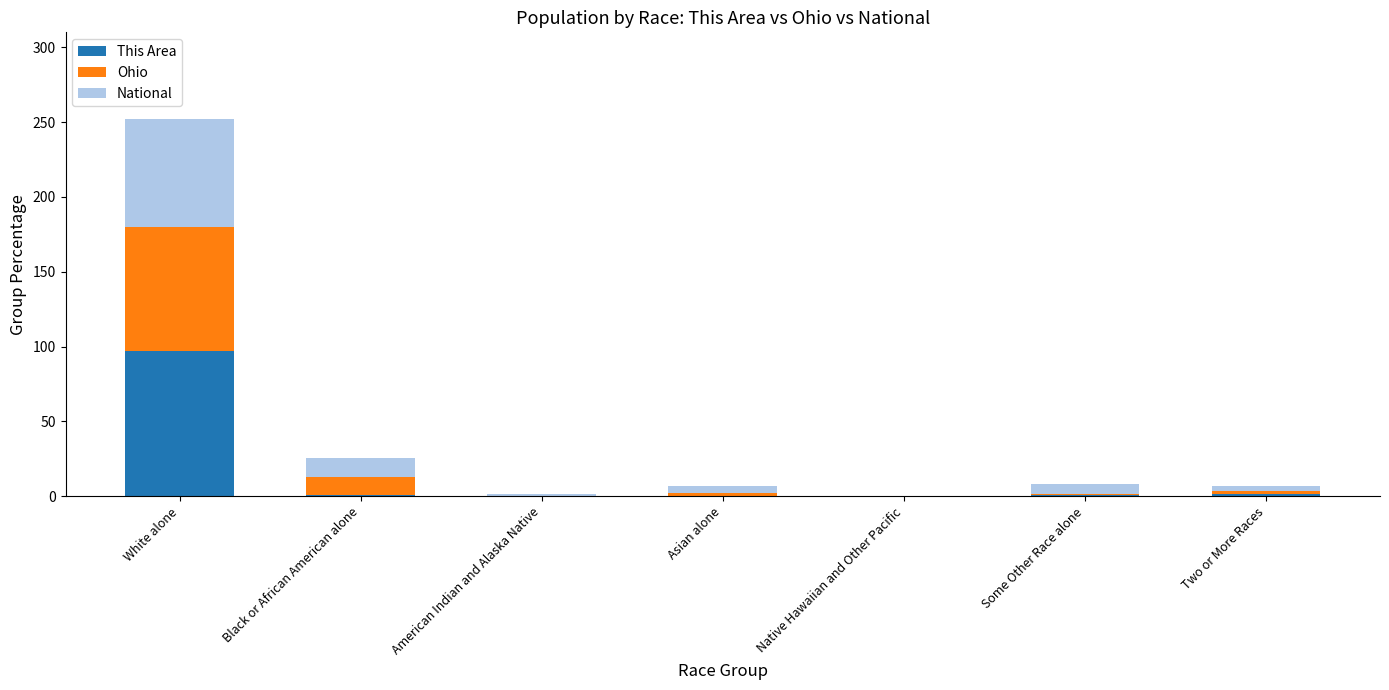

Which category has the highest value in the This Area series?

White alone